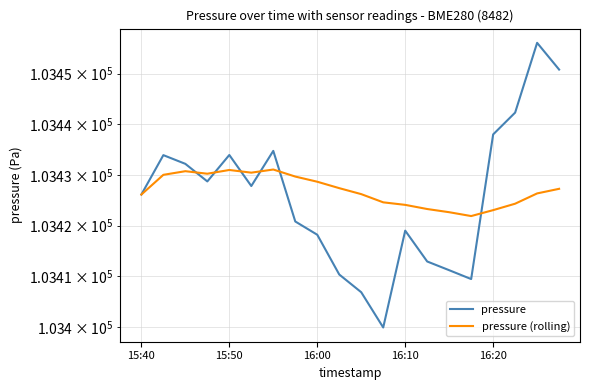

Reading right to left, list all the values displayed in this chart.

pressure: 103450.8	103456.1	103442.3	103438.0	103409.4	103411.2	103412.9	103419.0	103399.9	103406.8	103410.3	103418.2	103420.8	103434.8	103427.8	103433.9	103428.7	103432.2	103433.9	103426.1
pressure (rolling): 103427.3	103426.4	103424.3	103423.1	103421.9	103422.6	103423.3	103424.1	103424.6	103426.2	103427.4	103428.7	103429.7	103431.1	103430.4	103431.0	103430.2	103430.7	103430.0	103426.1